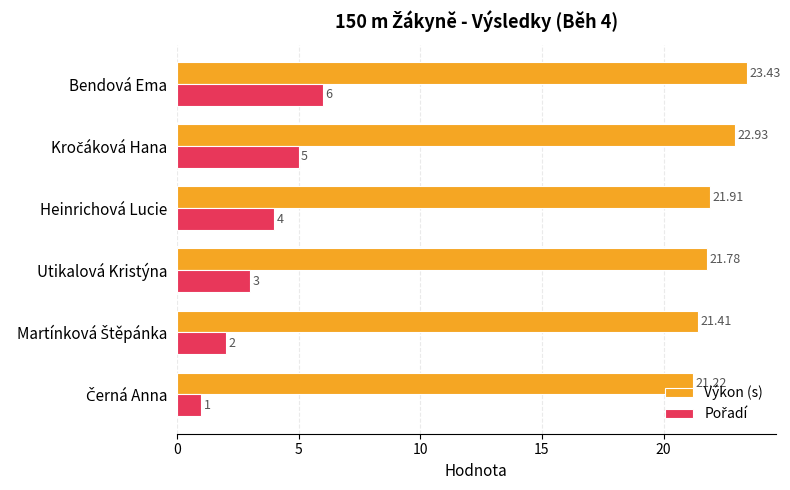

At which category is the sum across all series the highest?

Bendová Ema